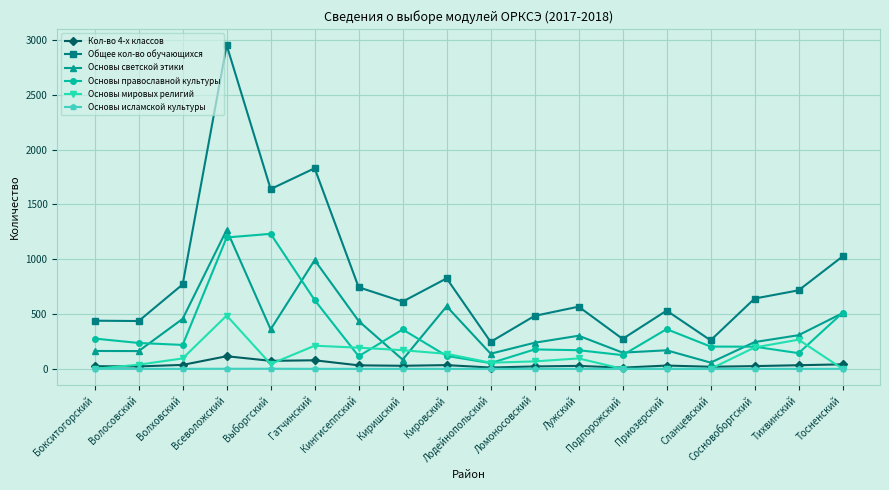

What are all the series names shown in the legend?

Кол-во 4-х классов, Общее кол-во обучающихся, Основы светской этики, Основы православной культуры, Основы мировых религий, Основы исламской культуры